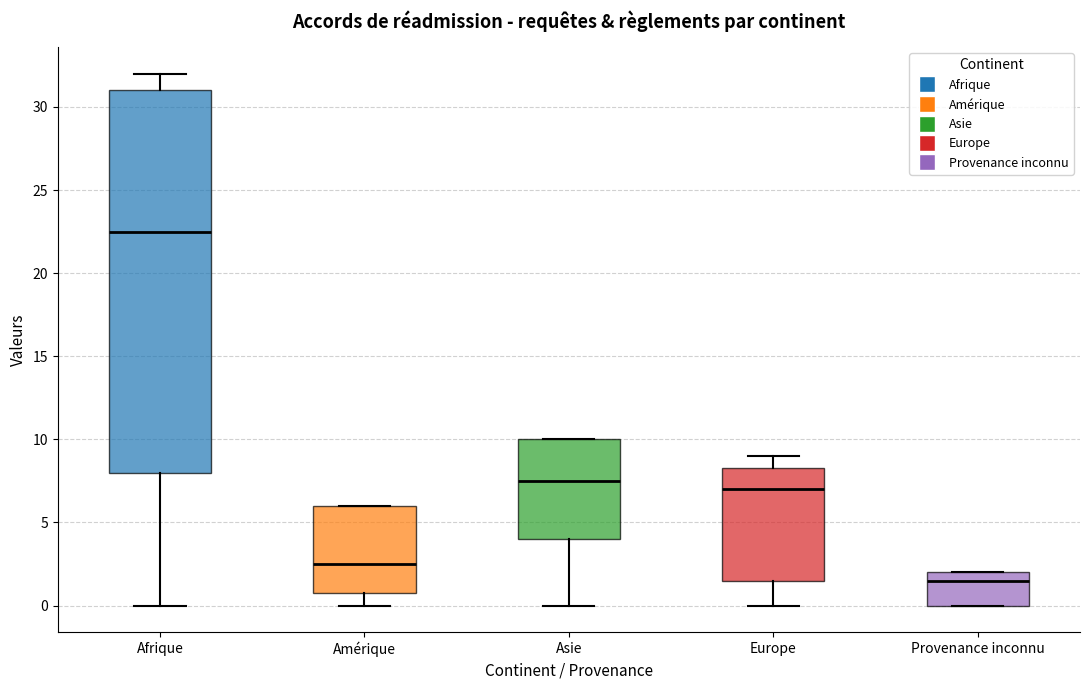

Which box has the highest median line?

Afrique